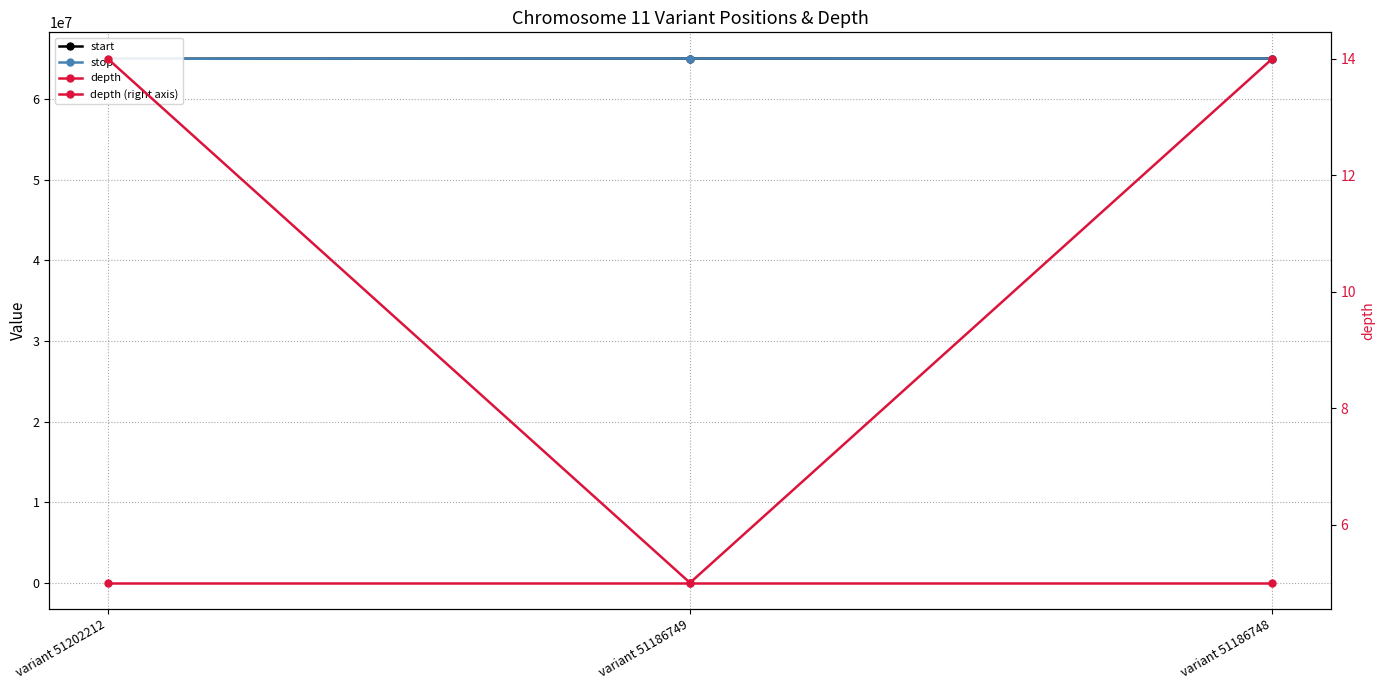

What is the sum of the stop values at variant 51186749 and variant 51186748?

130105648